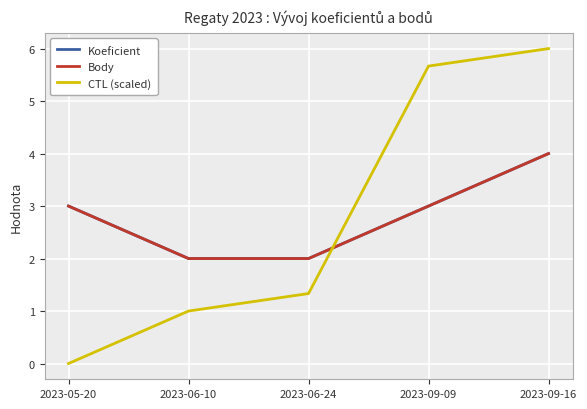

Is this an area chart (filled region under the line)?

No